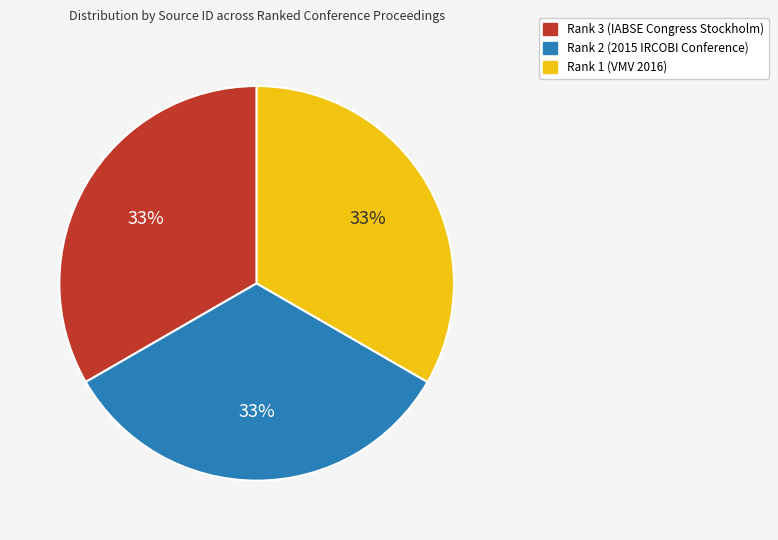

To the nearest percent, what is the combined percentage of Rank 2 (2015 IRCOBI Conference) and Rank 1 (VMV 2016)?

67%